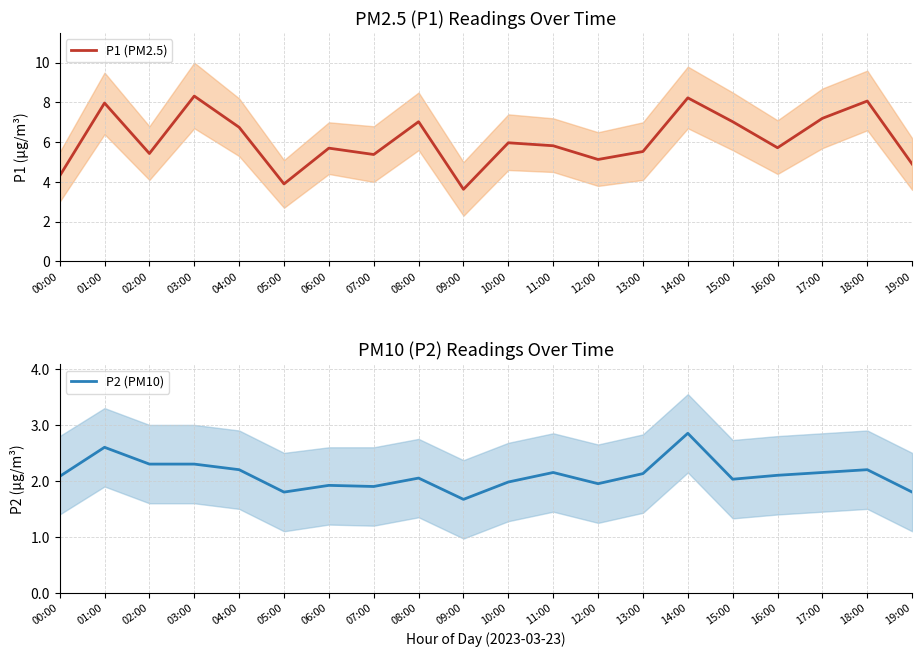

What is the difference between the maximum and minimum values in the P1 (PM2.5) series?

4.7